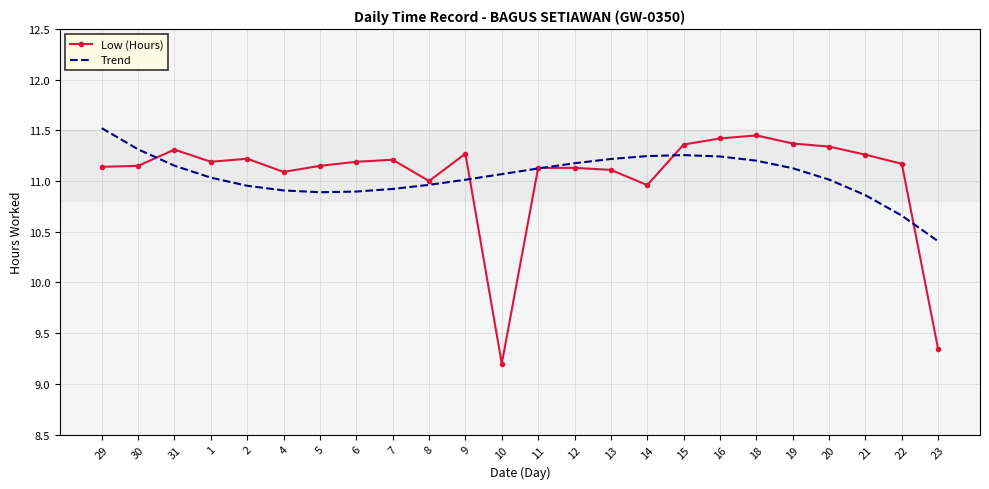

At which label is Low (Hours) closest to 10?

23